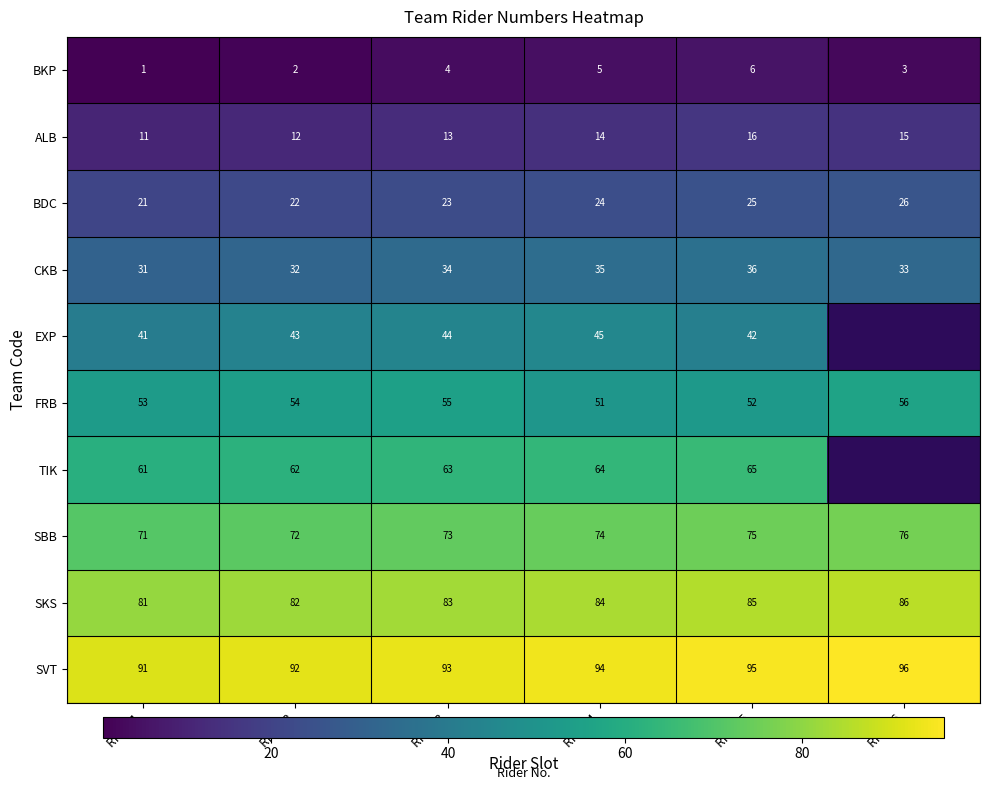

Is it true that EXP equals 61.6 at Rider 2?

False